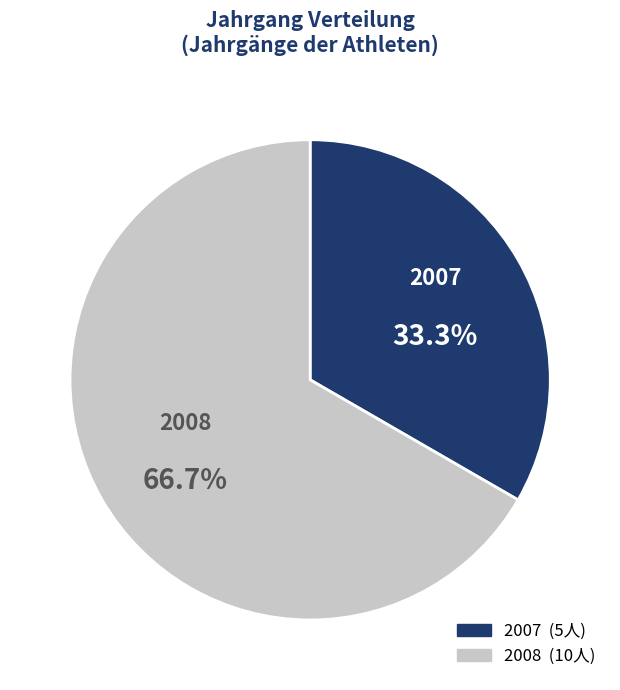

Is there a majority slice in this chart?

Yes